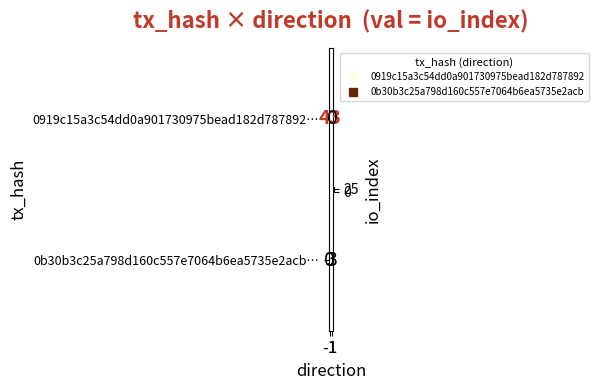

Count the number of data series in this chart.

2